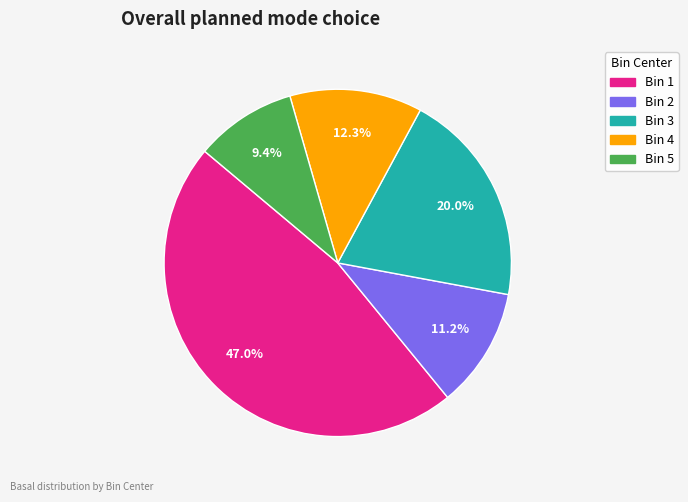

Is there any slice that represents more than half of the pie?

No